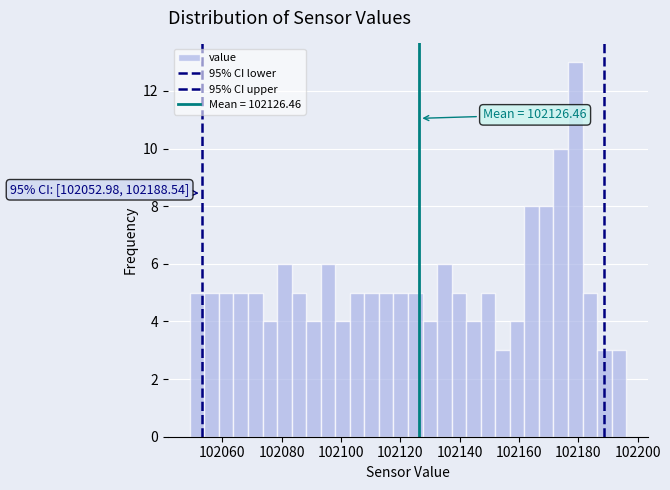

Read against the x-axis, roughly where is the centre of the tallest bar?

102180